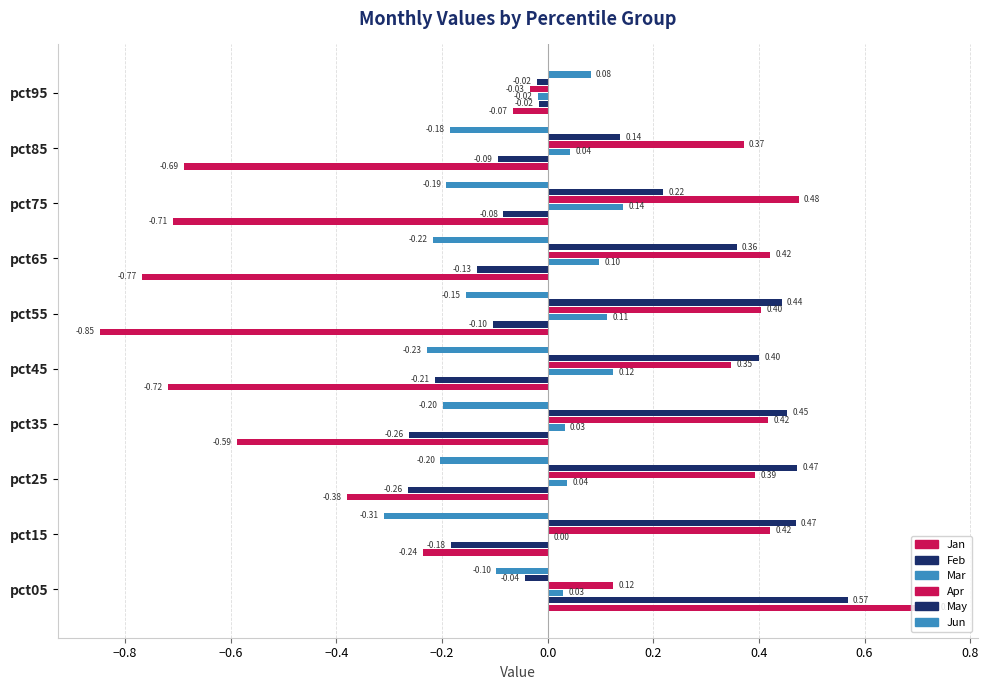

What is the minimum value shown in the chart?

-0.8